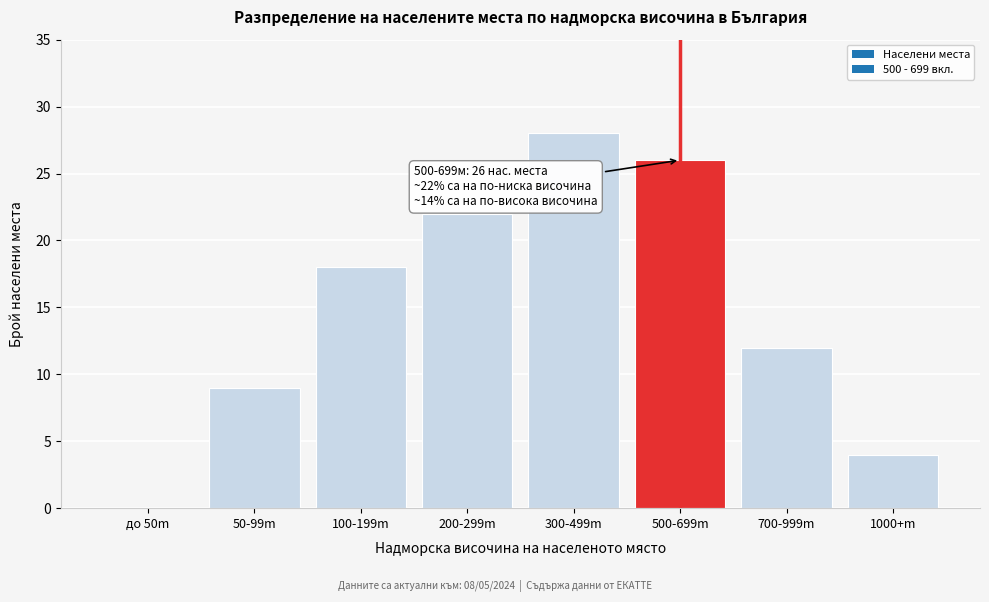

Reading left to right, transcribe all the data shown in this chart.

до 50m=0	50-99m=9	100-199m=18	200-299m=22	300-499m=28	500-699m=26	700-999m=12	1000+m=4